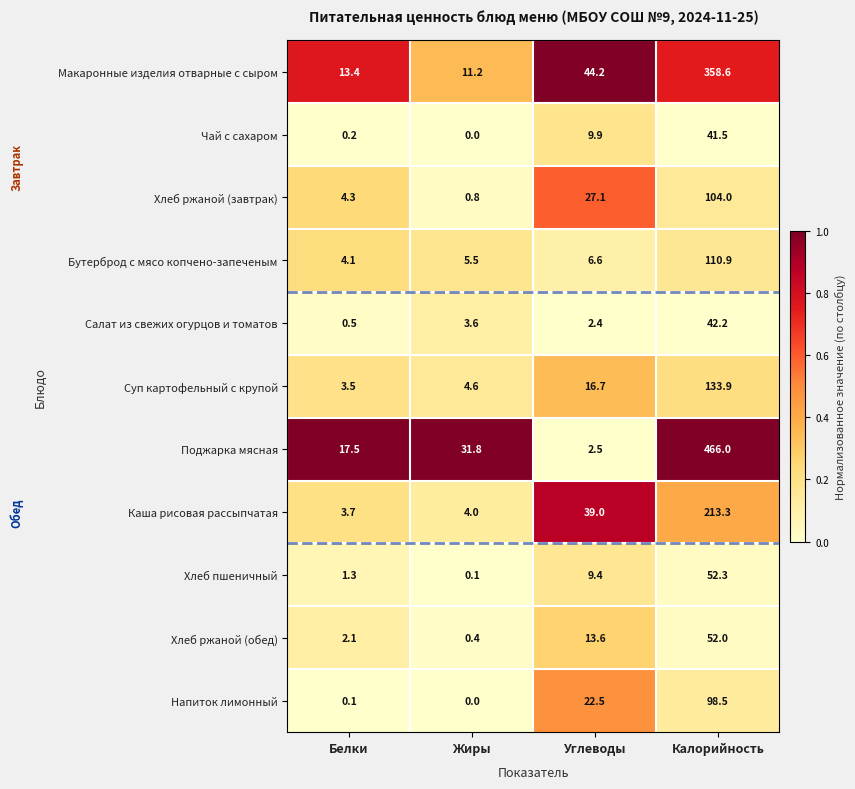

Rank the series at Углеводы from lowest to highest value.

Салат из свежих огурцов и томатов, Поджарка мясная, Бутерброд с мясо копчено-запеченым, Хлеб пшеничный, Чай с сахаром, Хлеб ржаной (обед), Суп картофельный с крупой, Напиток лимонный, Хлеб ржаной (завтрак), Каша рисовая рассыпчатая, Макаронные изделия отварные с сыром